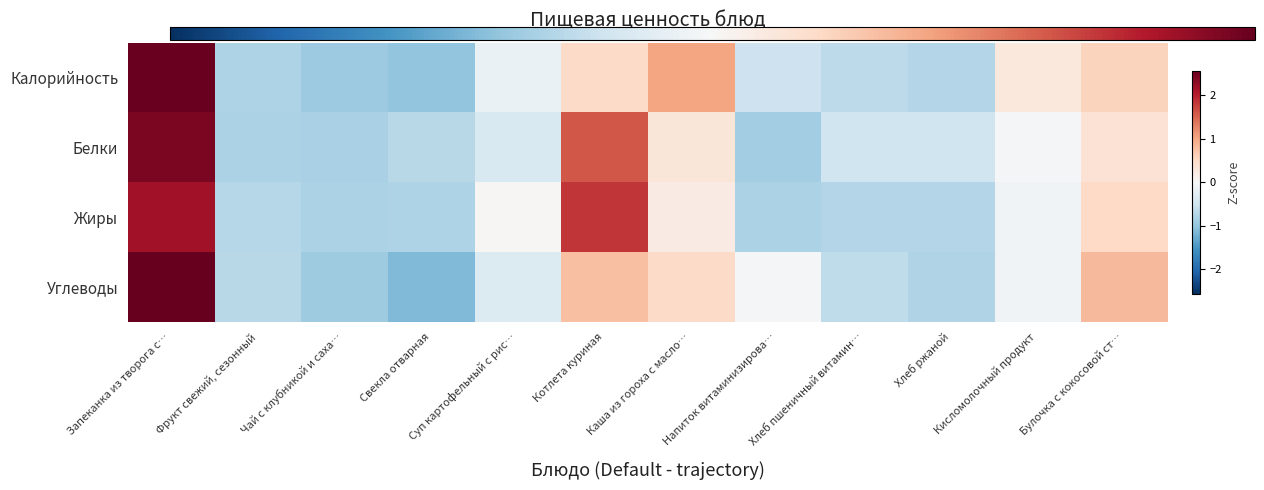

How many values in the Углеводы series exceed 0?

4